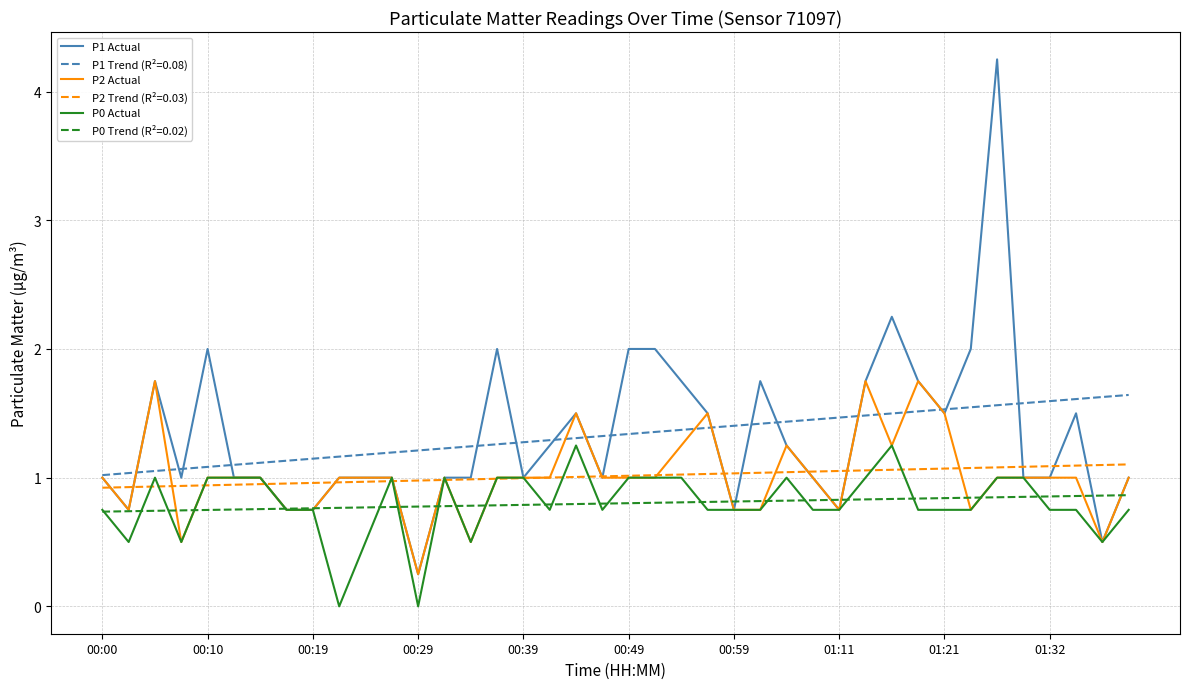

Which series has the widest spread of values?

P1 Actual